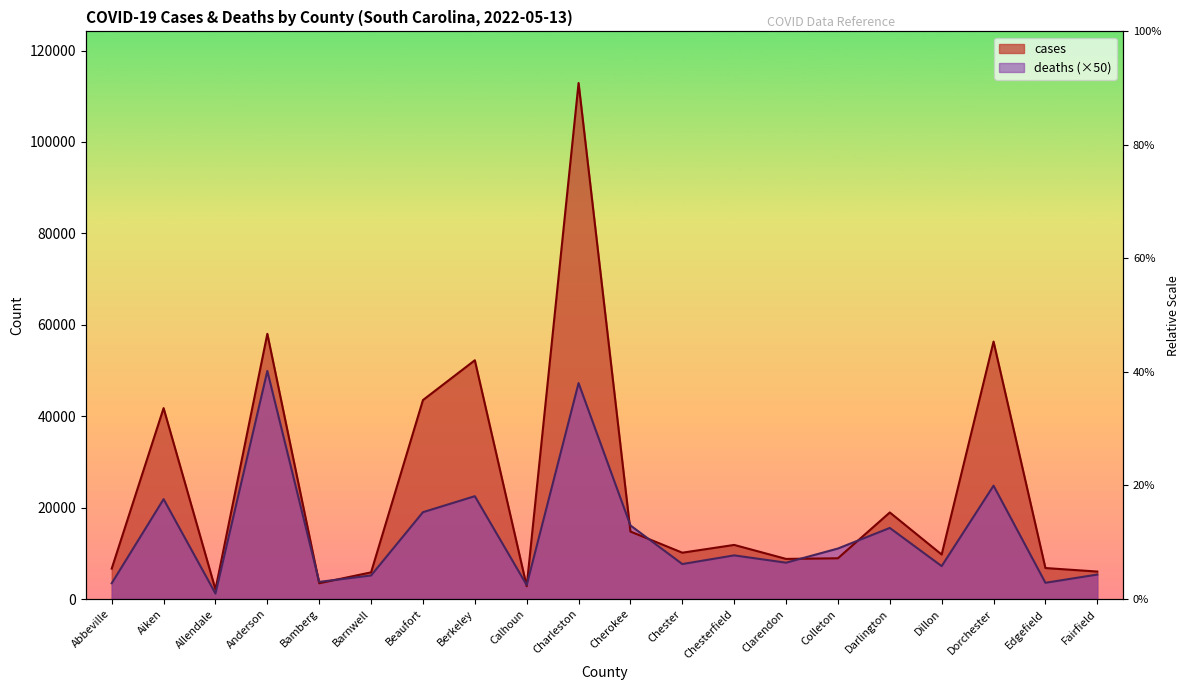

In deaths, how many points are higher than both neighbors (excluding endpoints)?

7